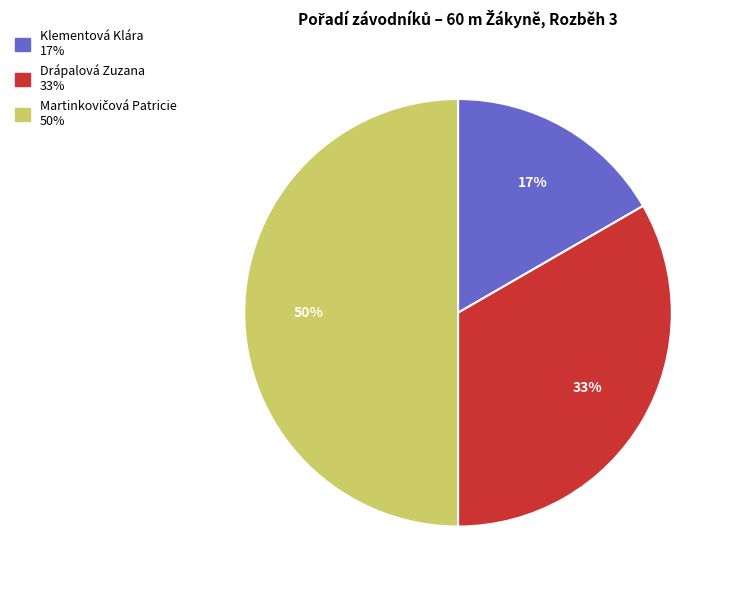

The Drápalová Zuzana slice represents 46% of the pie. True or false?

False